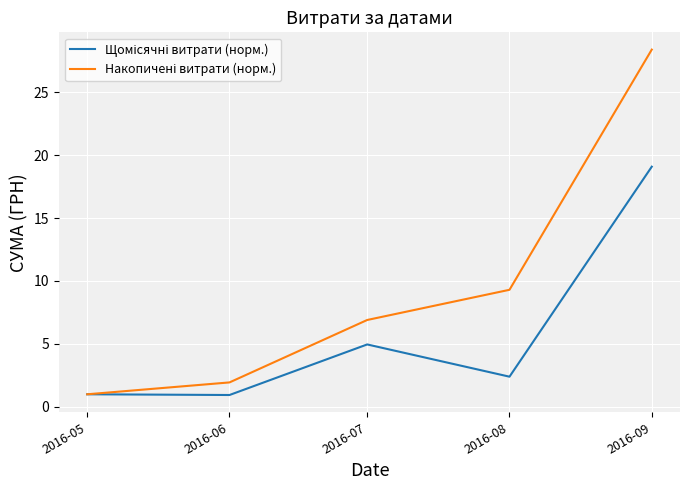

What is the difference between the highest and lowest values at 2016-06?

1.0